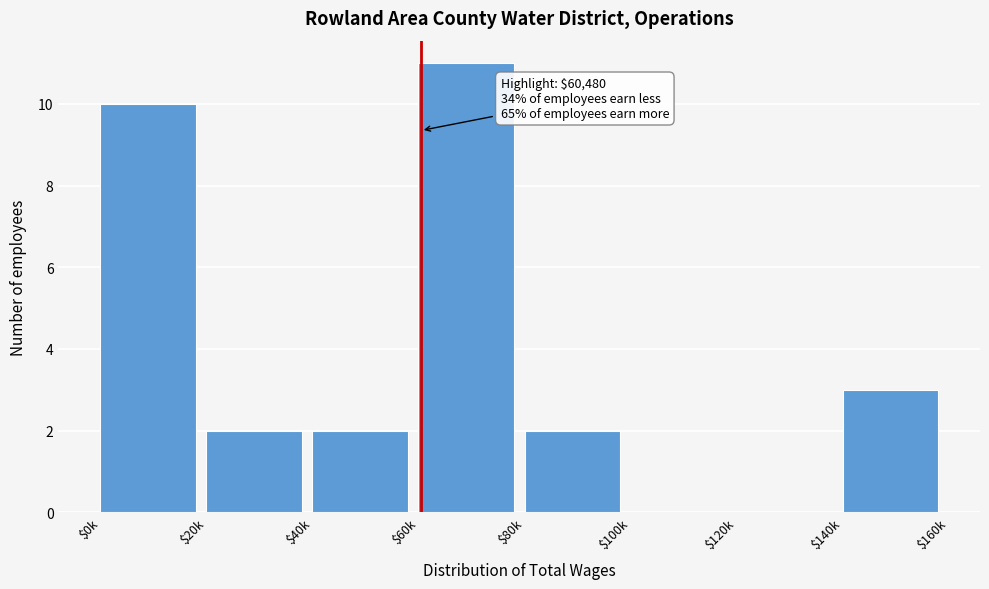

Read the value at $60k, to the nearest 5.

10